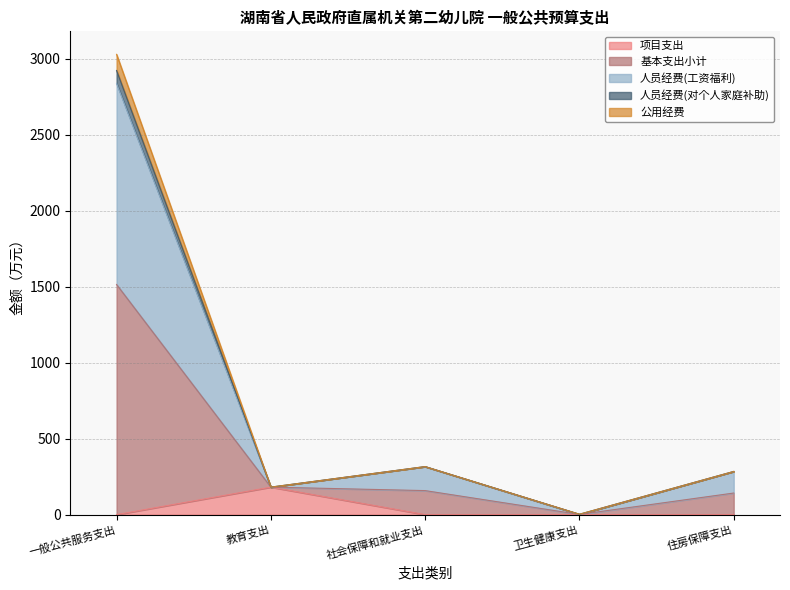

How many interior local valleys does the 基本支出小计 series have?

2